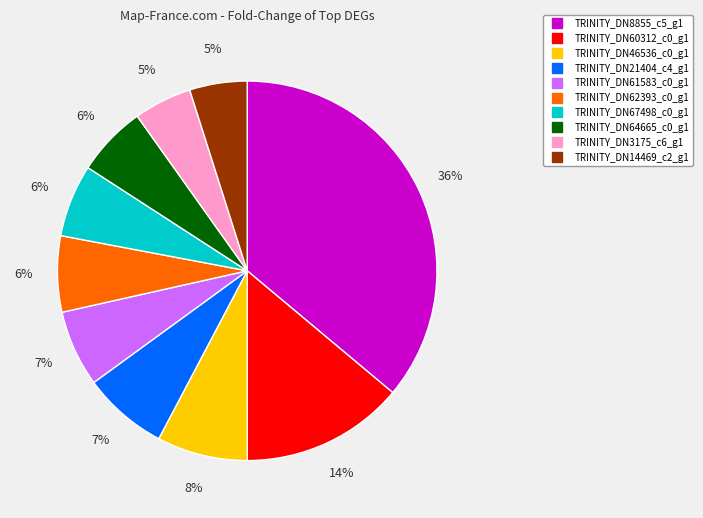

What is the largest slice in the pie chart?

TRINITY_DN8855_c5_g1